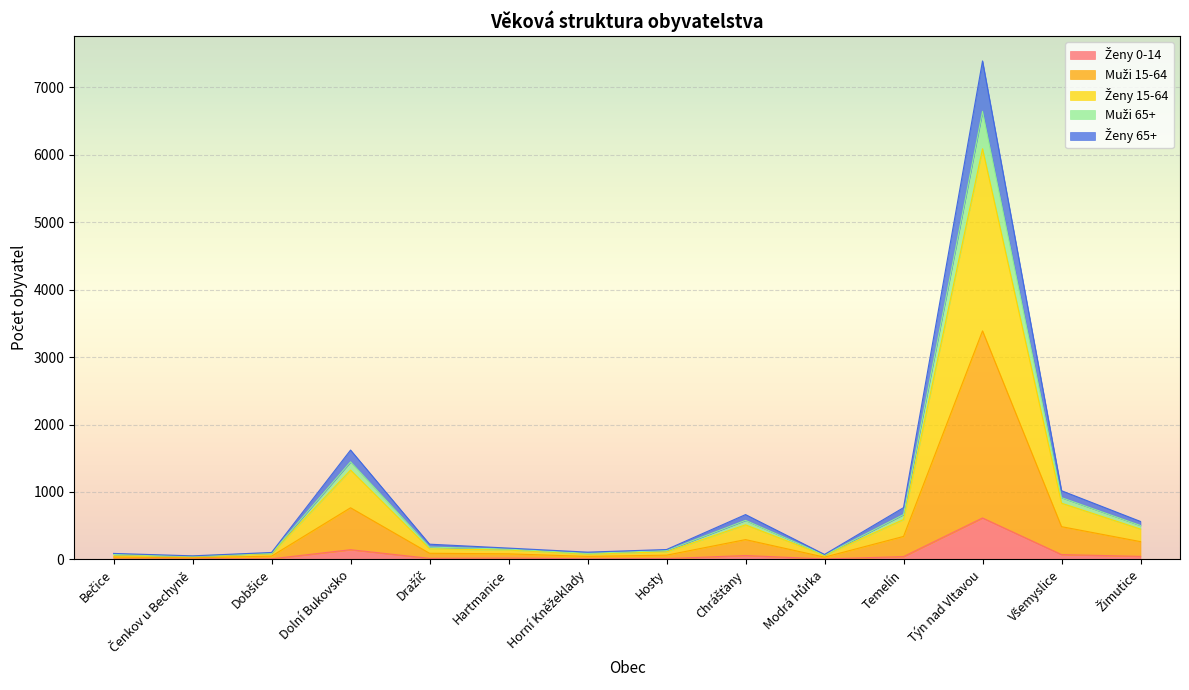

At which category is the sum across all series the highest?

Týn nad Vltavou